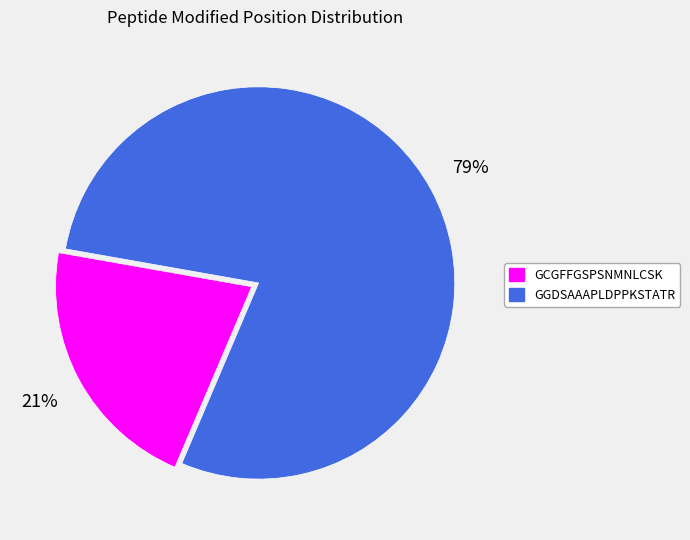

What percentage is the GCGFFGSPSNMNLCSK slice, to the nearest percent?

21%